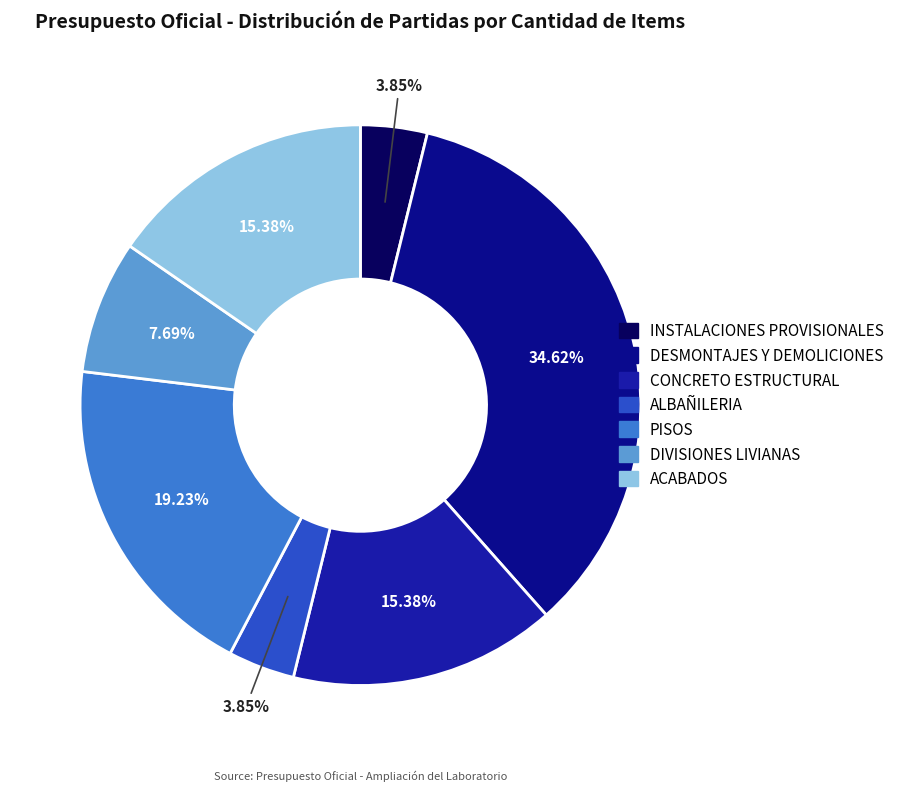

Which category has the biggest portion of the pie?

DESMONTAJES Y DEMOLICIONES